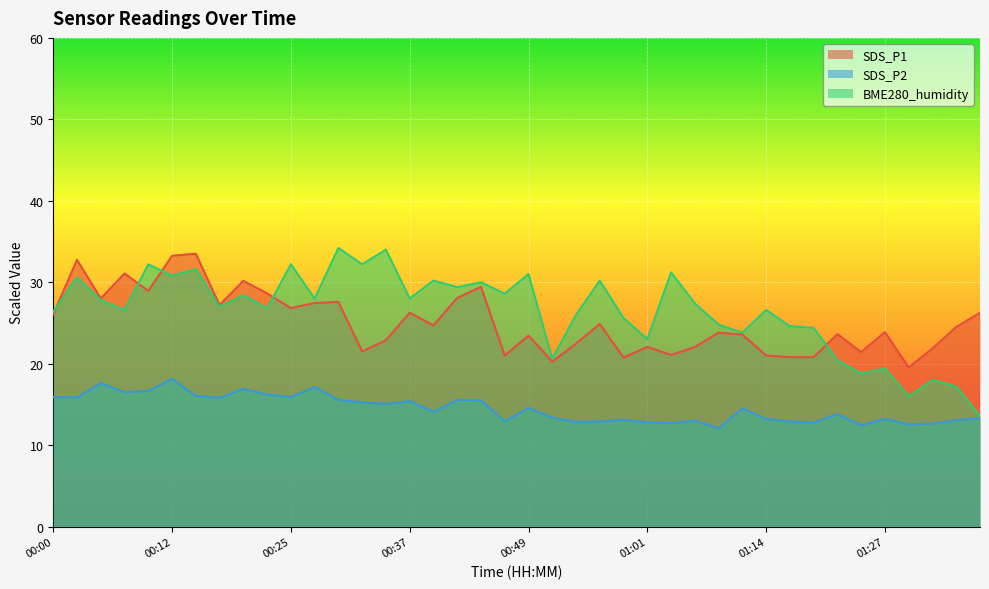

How many lines are shown in the chart?

3